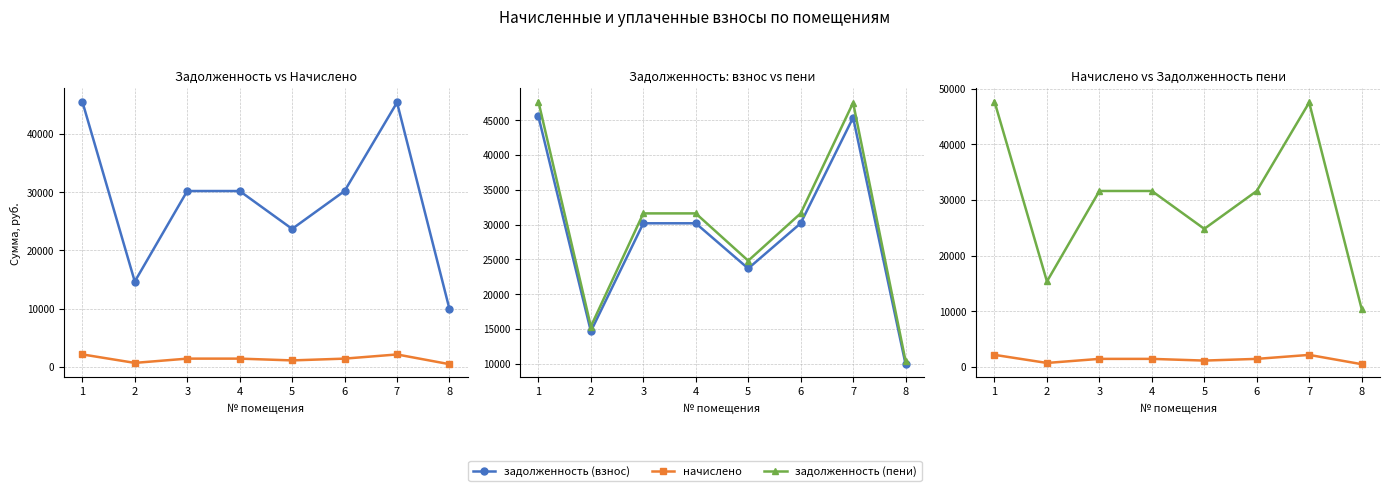

How many values in the задолженность (взнос) series exceed 30186?

5